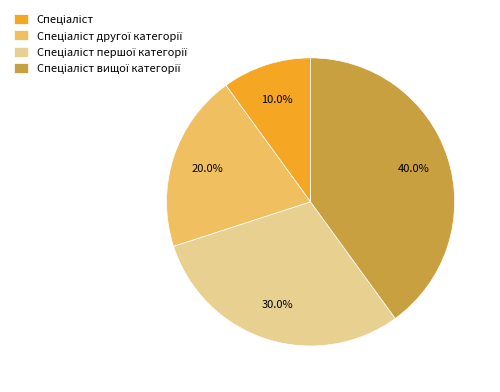

Is there a majority slice in this chart?

No